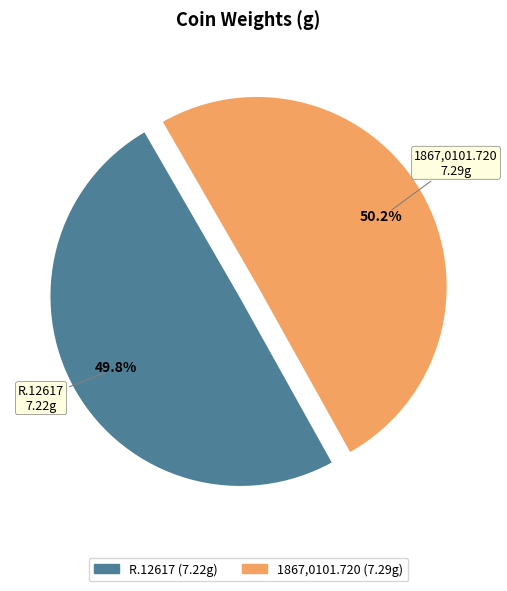

To the nearest percent, what is the combined percentage of 1867,0101.720 and R.12617?

100%